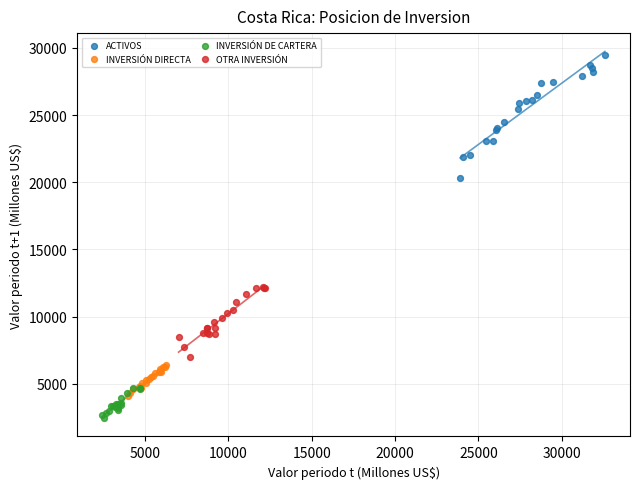

Which series has the largest Y range (max minus min)?

ACTIVOS